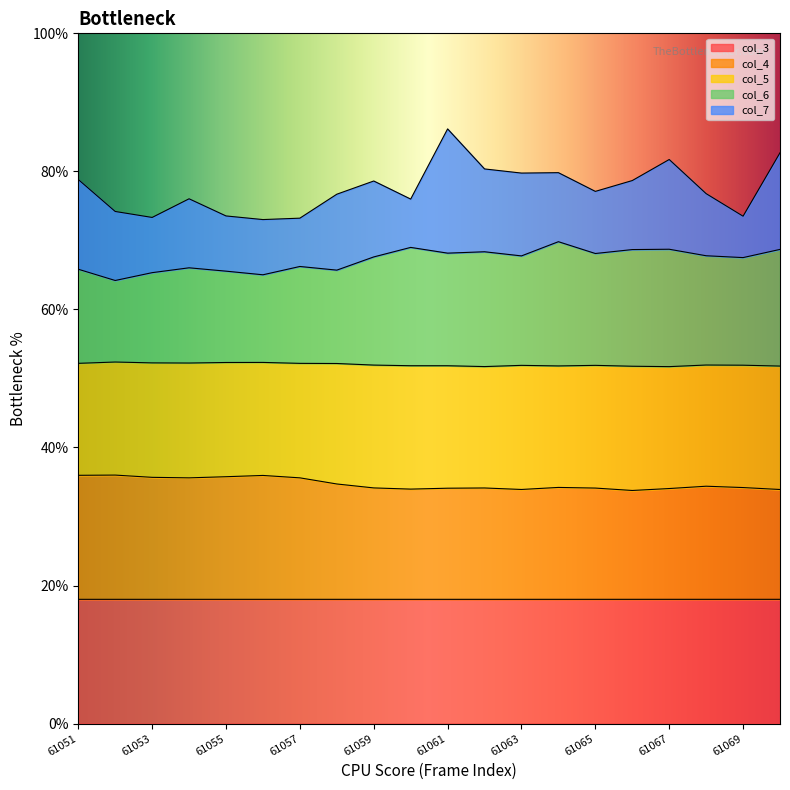

What is the average value of the col_3 series?

18.0